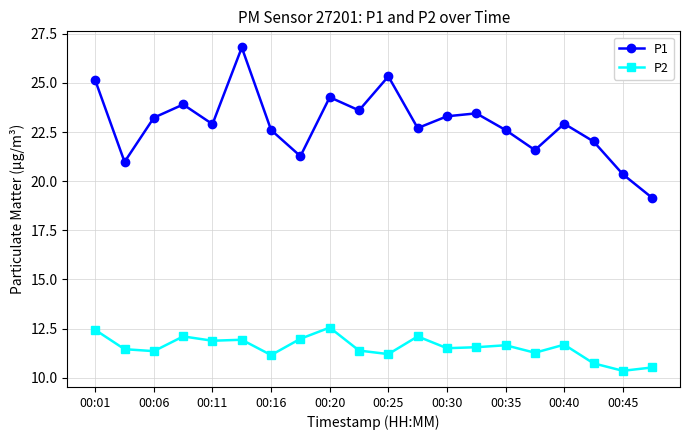

Rank the series by their average value, from highest to lowest.

P1, P2